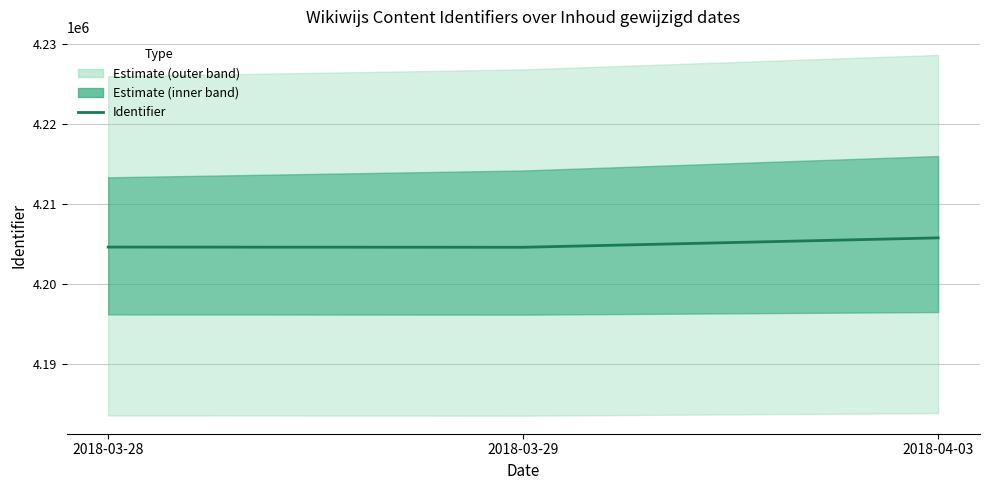

How many data points are above 4204654?

1